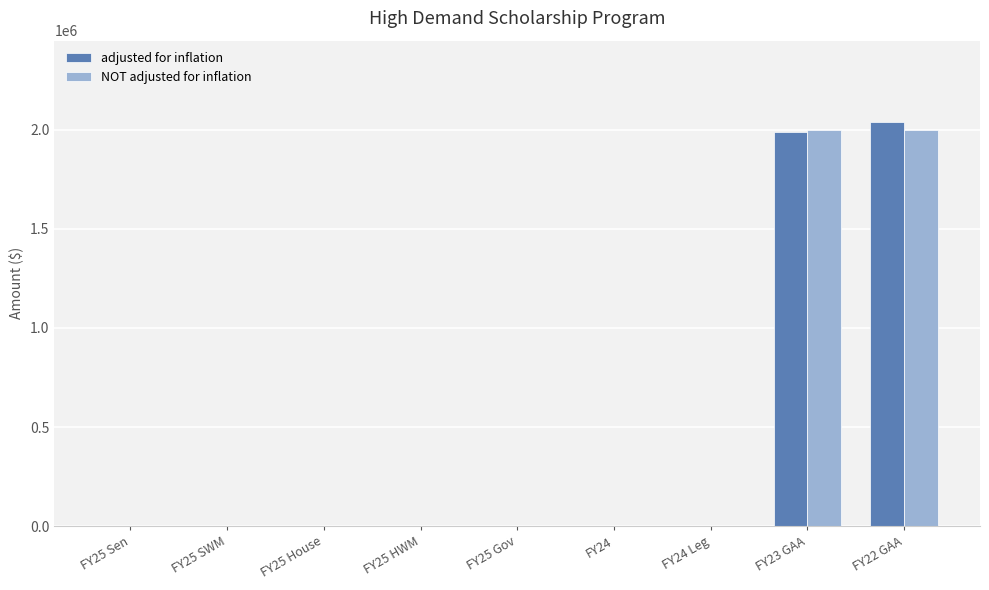

Are the bars horizontal?

No